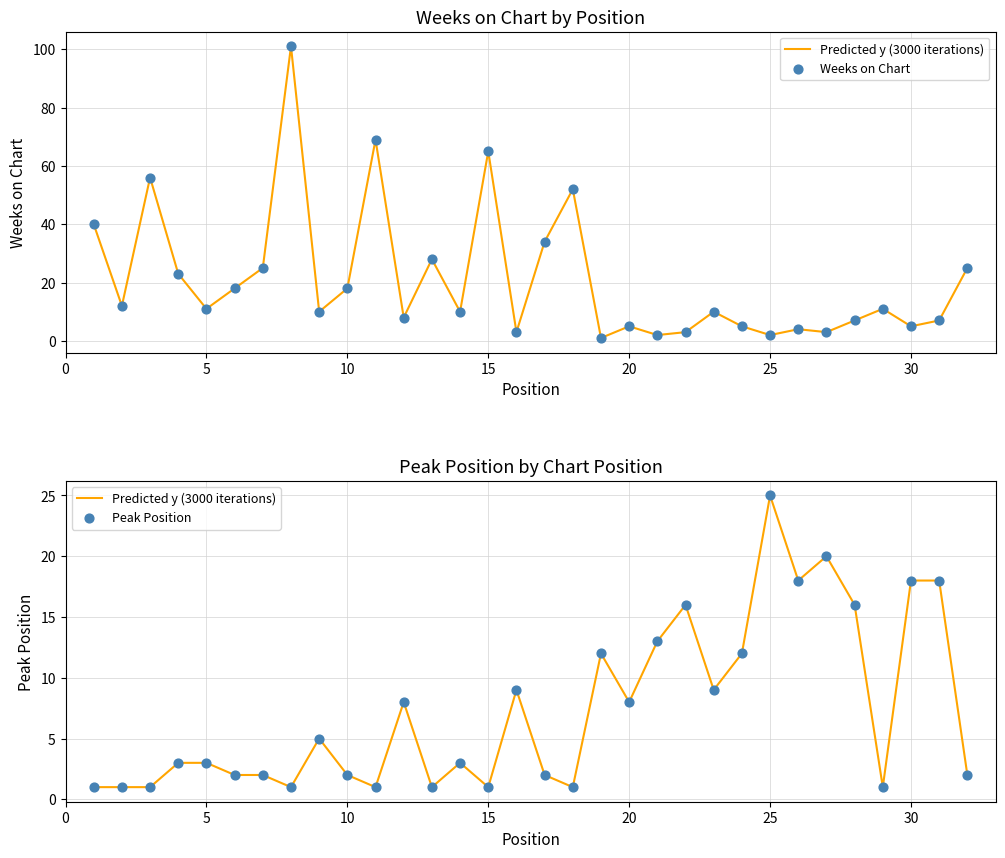

At how many categories does at least one series exceed 8?

30